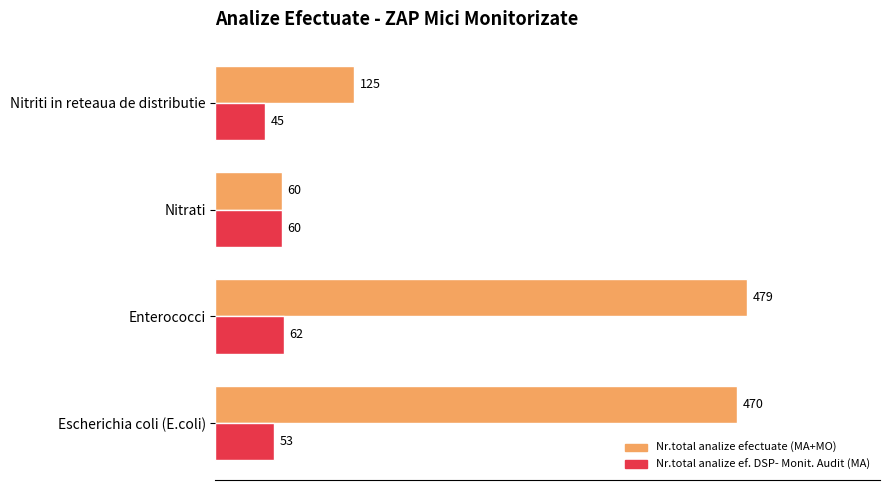

Is it true that Nr.total analize efectuate (MA+MO) equals 470 at Escherichia coli (E.coli)?

True